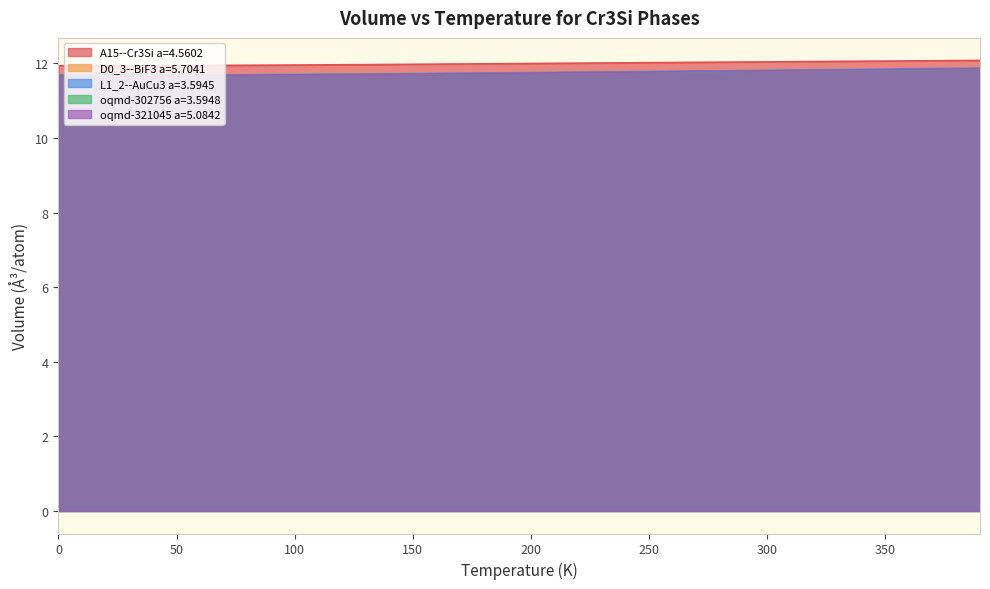

Between 80.0 and 390.0, which is larger?

390.0